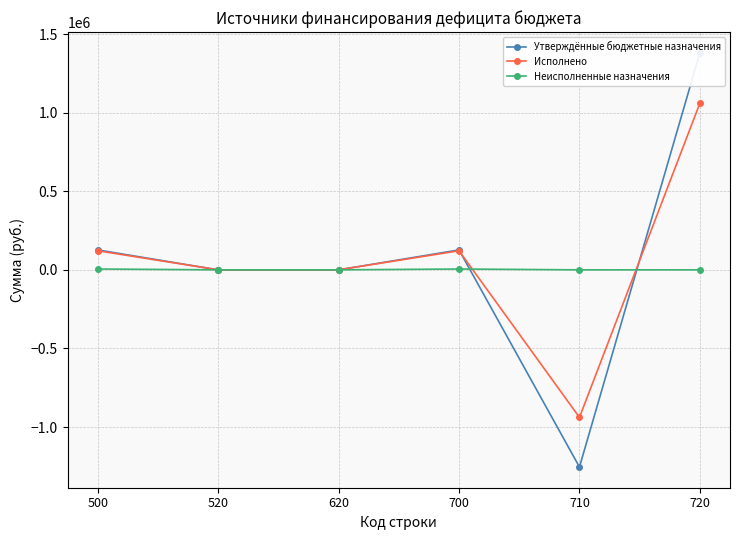

Reading right to left, what are all the values shown in this chart?

Утверждённые бюджетные назначения: 1380666.4	-1253999.0	126667.4	0.0	0.0	126667.4
Исполнено: 1059877.4	-938500.1	121377.2	0.0	0.0	121377.2
Неисполненные назначения: 0.0	0.0	5290.2	0.0	0.0	5290.2